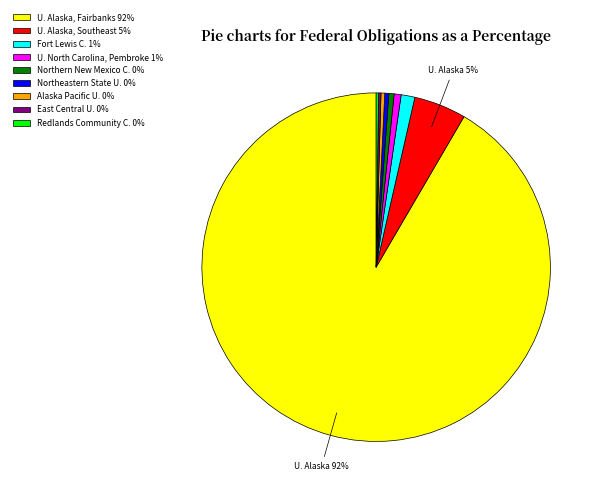

Approximately how many times larger is the value at Alaska Pacific U. 0% compared to Northeastern State U. 0%?

0.9